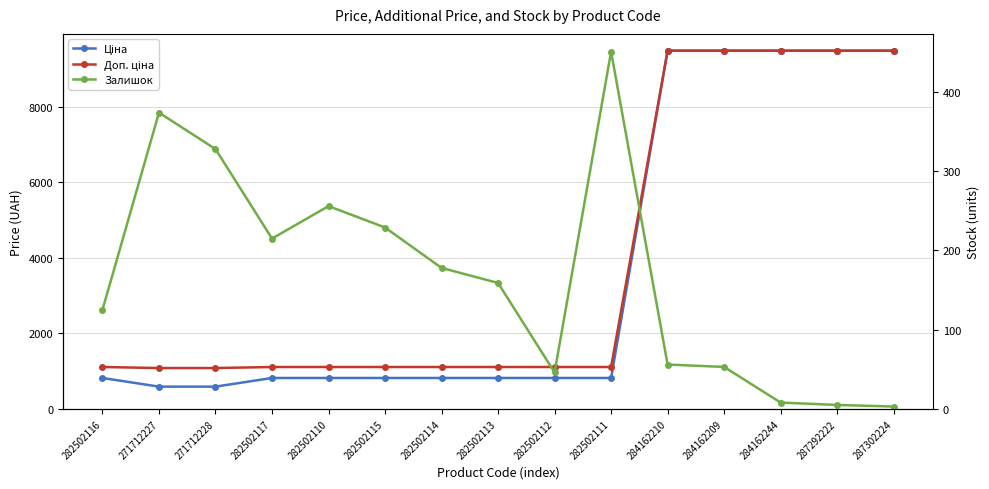

True or false: Доп. ціна has more than 1 interior local peaks.

False